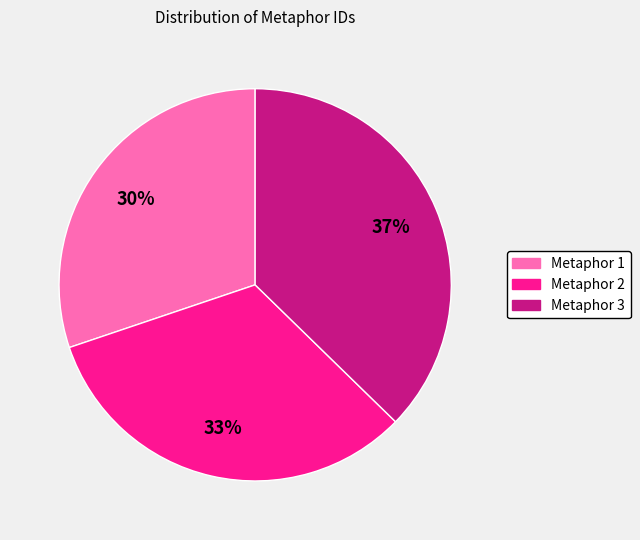

True or false: Metaphor 1 accounts for 30% of the total.

True